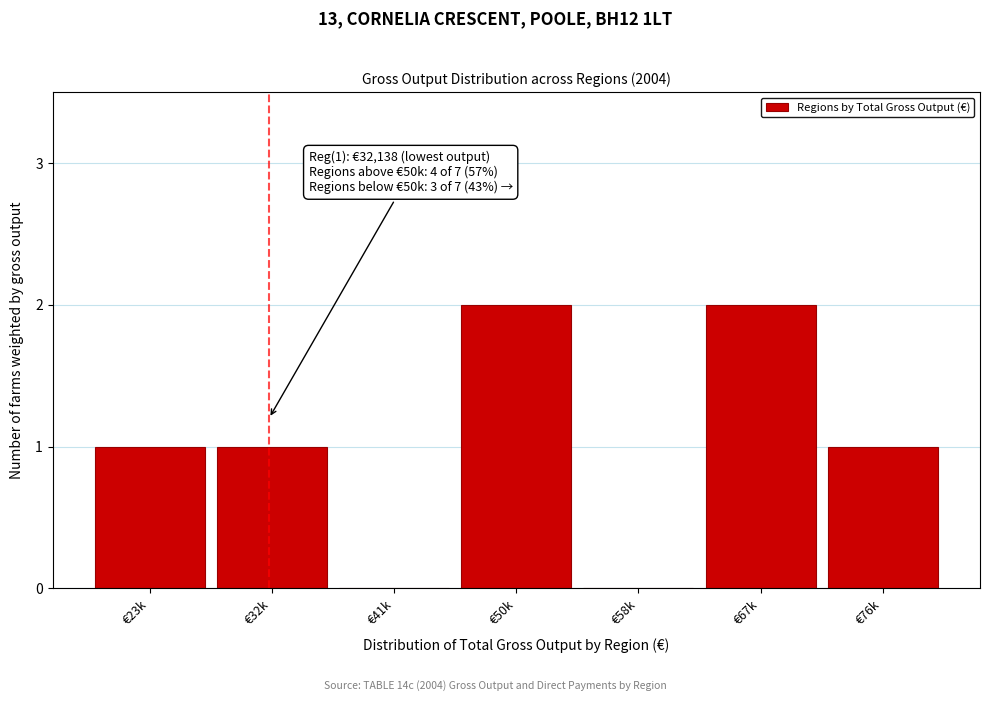

Reading left to right, extract all data points from this chart.

€23k=1	€32k=1	€41k=0	€50k=2	€58k=0	€67k=2	€76k=1